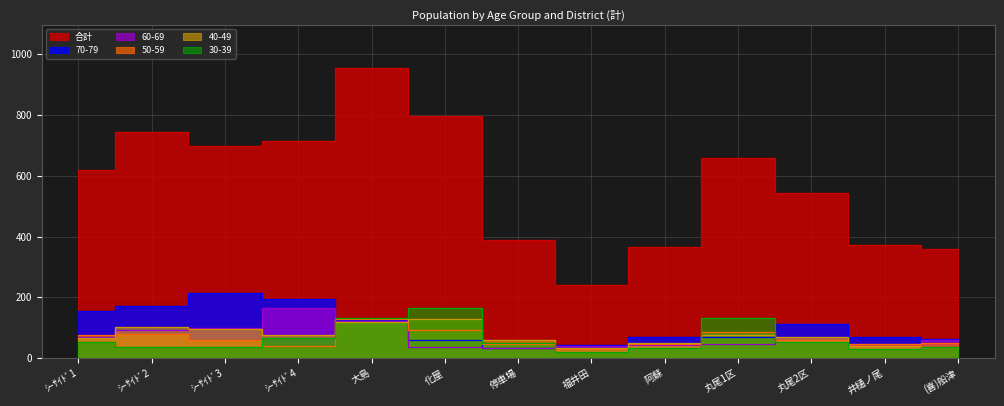

What is the average value of the 50-59 series?

65